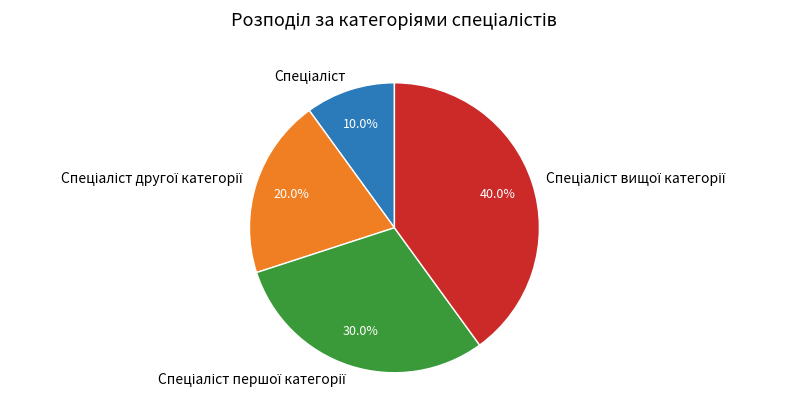

Is there any slice that represents more than half of the pie?

No